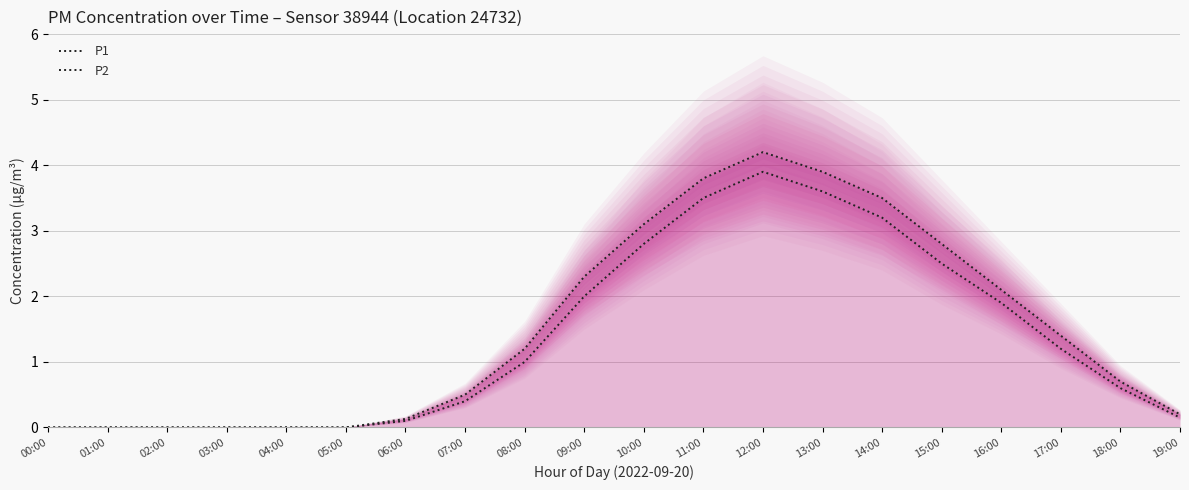

The P1 series shows 0.2 at 19:00. True or false?

True